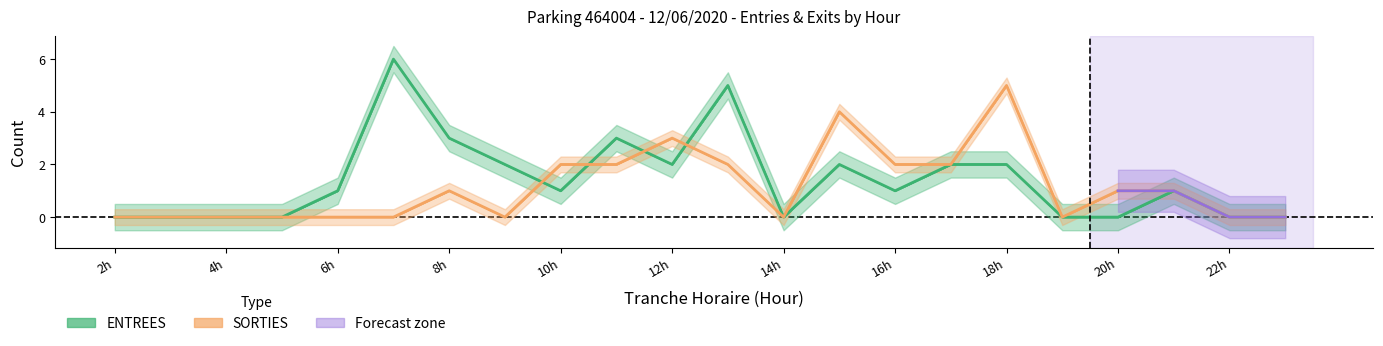

Is it true that SORTIES_NB_ABONNE equals -2 at 4?

False